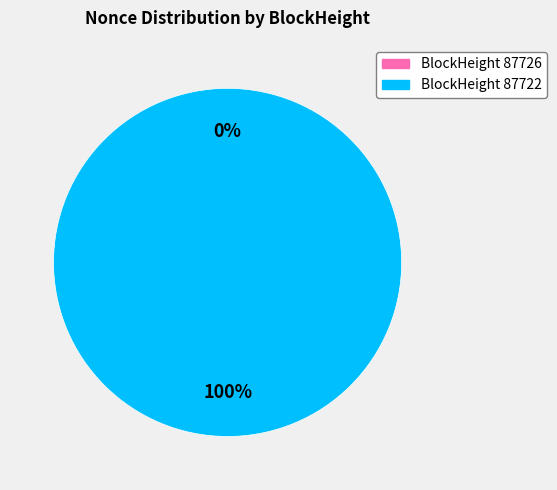

Which slice is the smallest?

87726